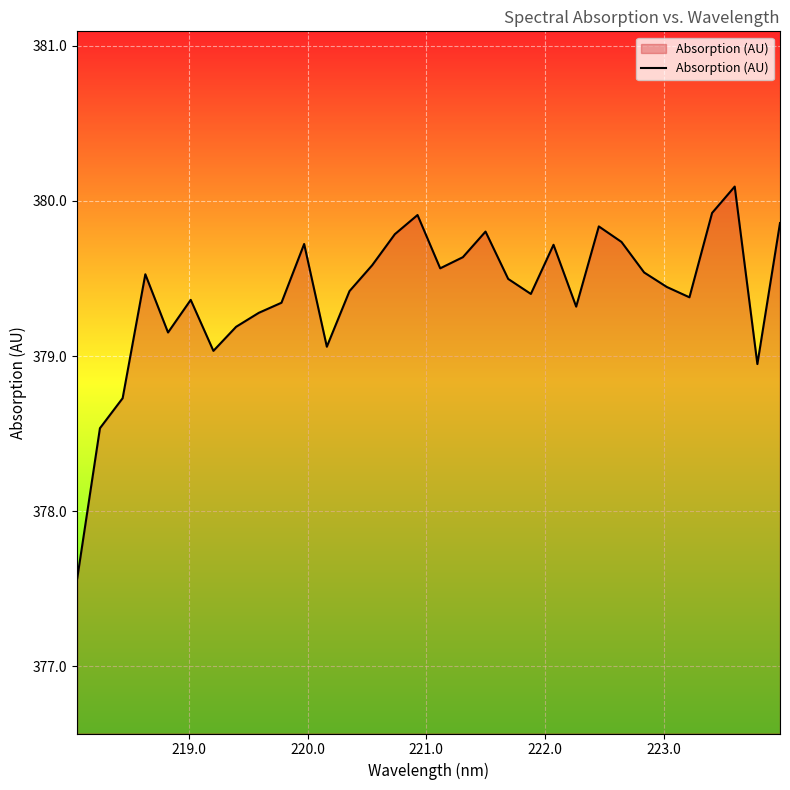

What is the greatest value displayed?

380.1